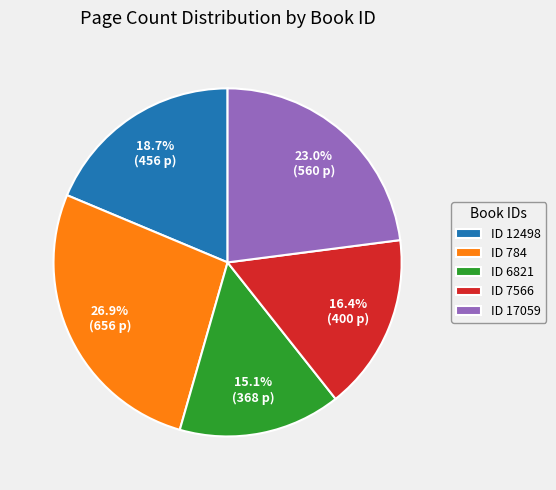

Rank the categories by value from lowest to highest.

ID 6821, ID 7566, ID 12498, ID 17059, ID 784